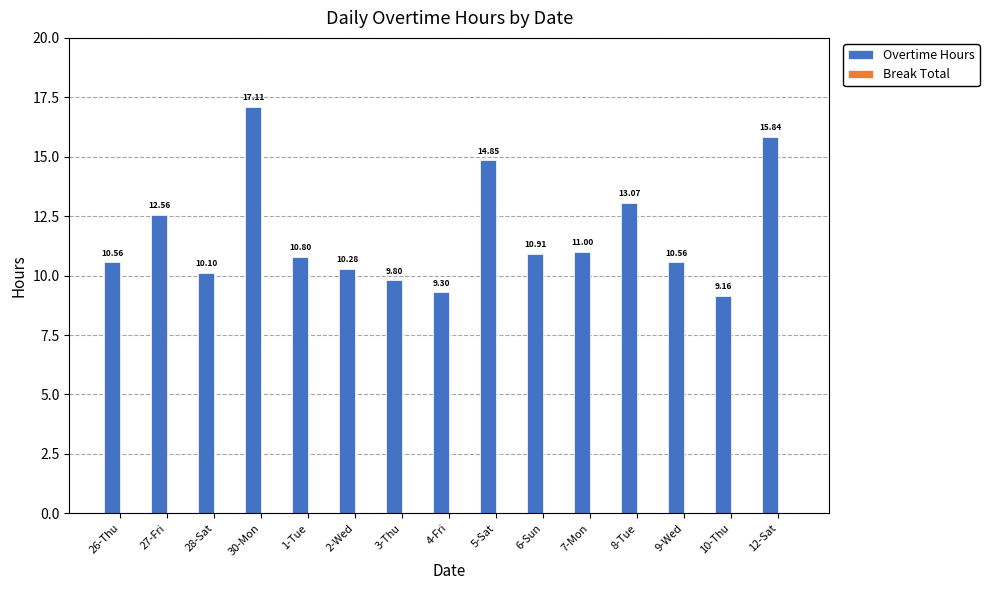

Does the chart contain stacked bars?

No